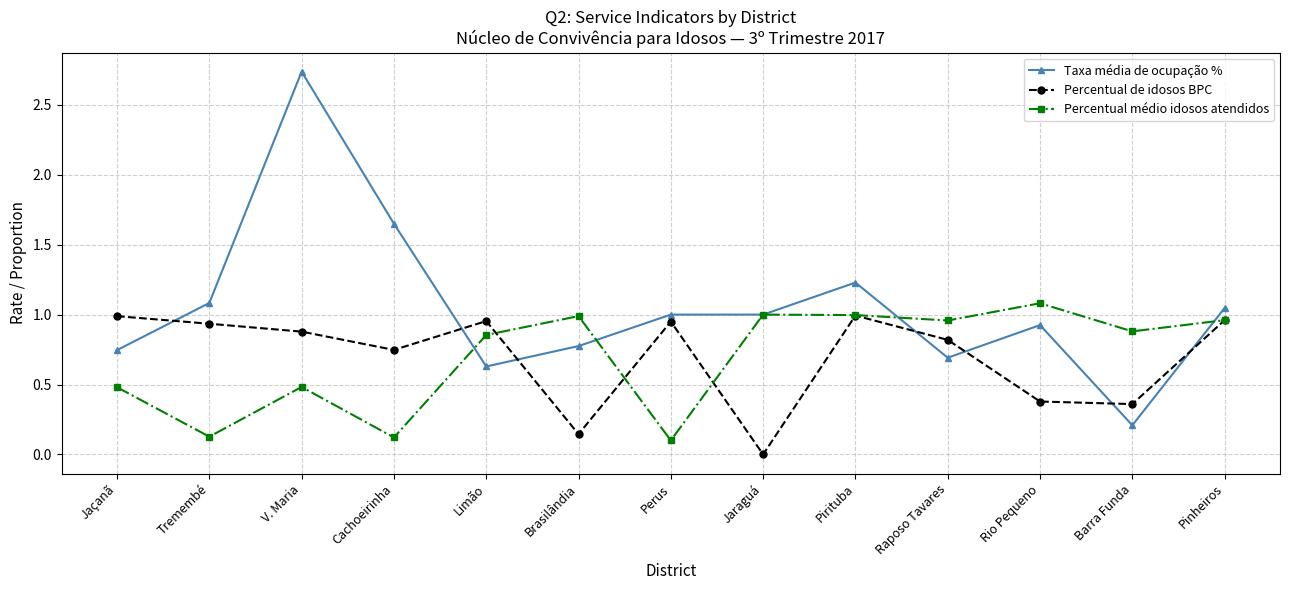

Is it true that Percentual de idosos BPC equals 0.3 at Brasilândia?

False